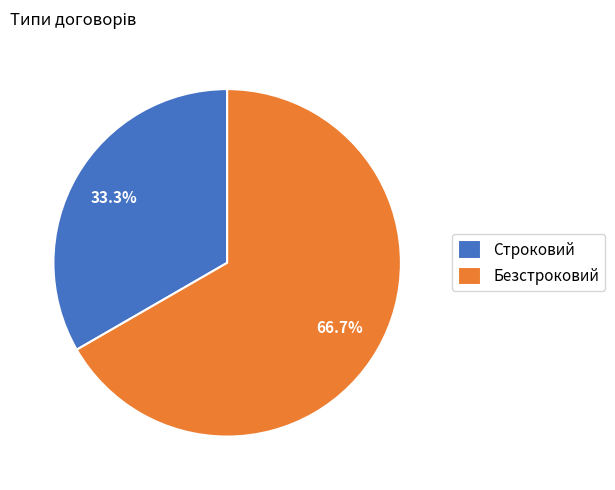

Which category has the smallest portion of the pie?

Строковий